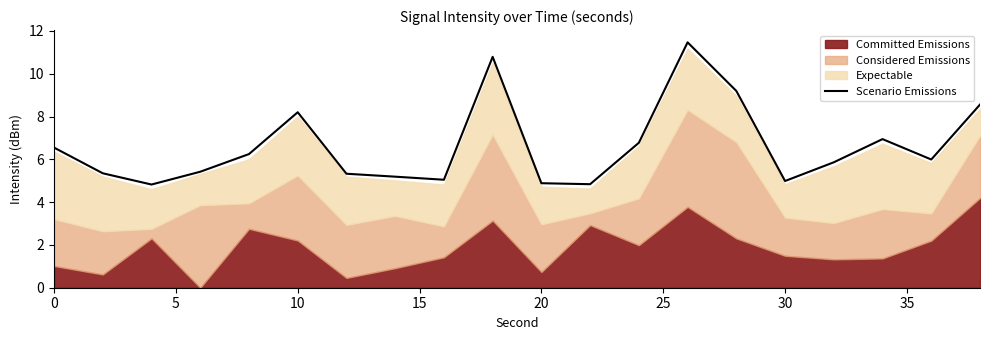

What is the maximum value shown in the chart?

11.5